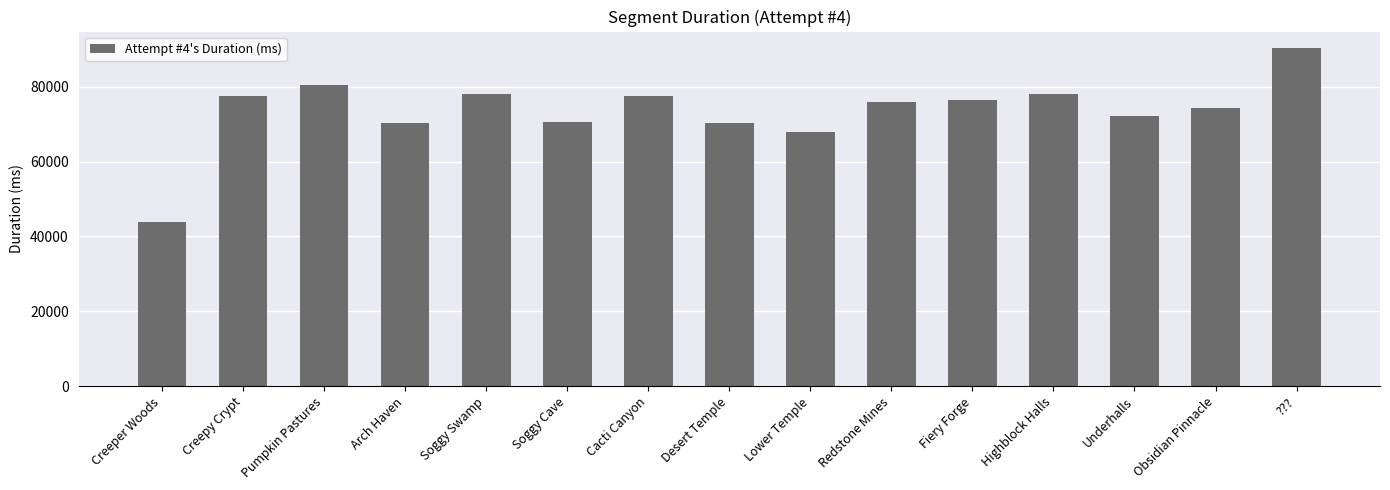

Count the number of data series in this chart.

1